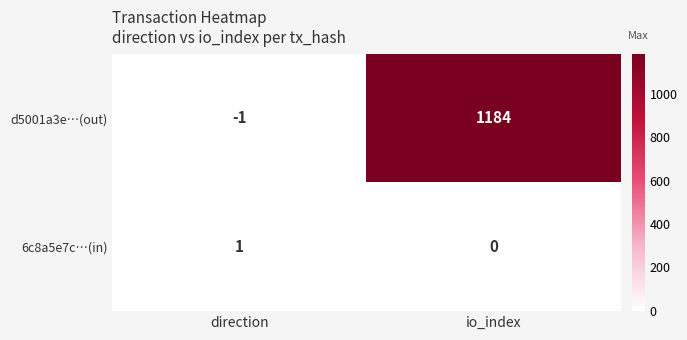

What is the highest value of the d5001a3e…(out) series?

1184